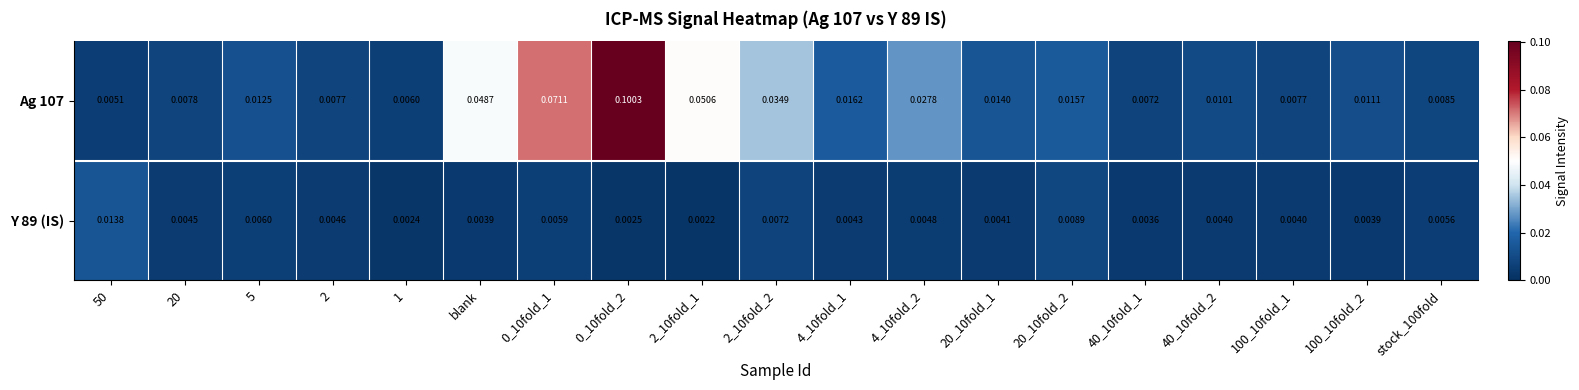

Is the value of Y 89 (IS) at 5 greater than the value of Ag 107 at 4_10fold_1?

No